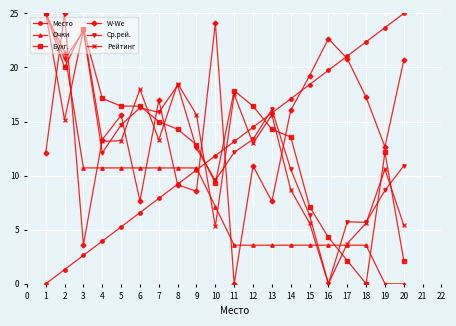

Between 2 and 14, which series saw the biggest shift?

Очки